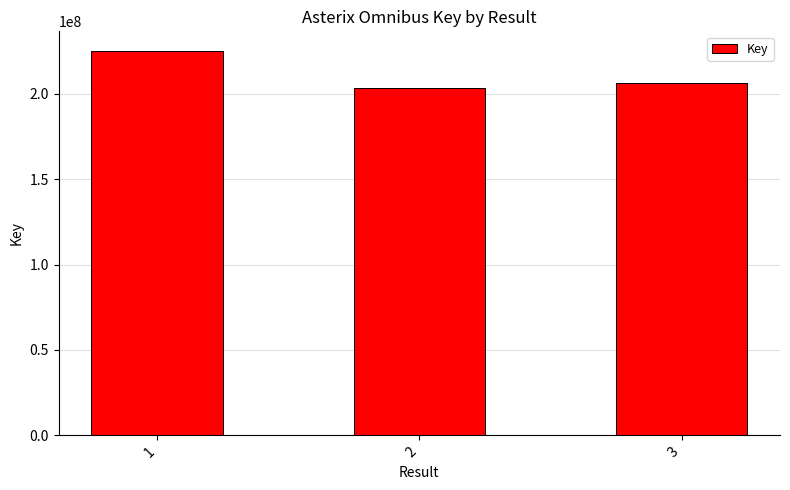

True or false: the data shows 80781565 at 2.

False